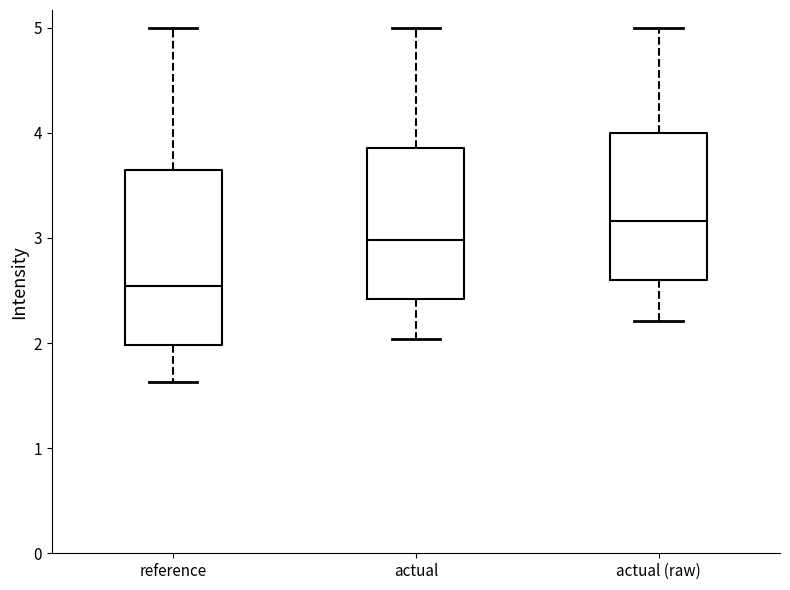

Reading left to right, transcribe this box plot: for each box, give where its median line is, the range the box spans, and where its two whiskers end, as read against the y-axis. The values are not printed on the chart, so give them approximately, as read against the axis.

reference: median 2.5, box 2.0 to 3.6, whiskers 1.6 to 5.0
actual: median 3.0, box 2.4 to 3.9, whiskers 2.0 to 5.0
actual (raw): median 3.2, box 2.6 to 4.0, whiskers 2.2 to 5.0